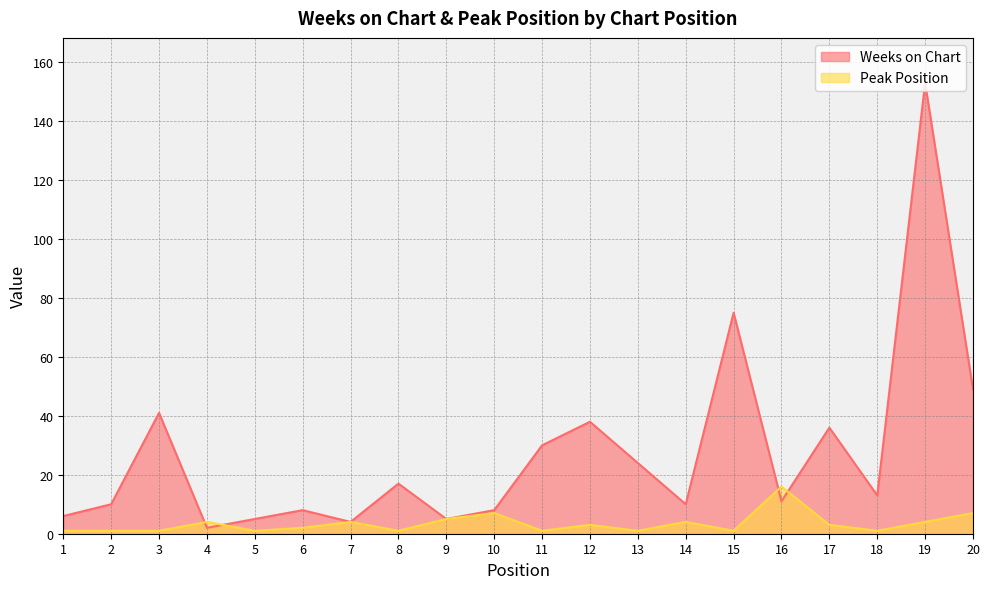

Count the number of categories in the chart.

20